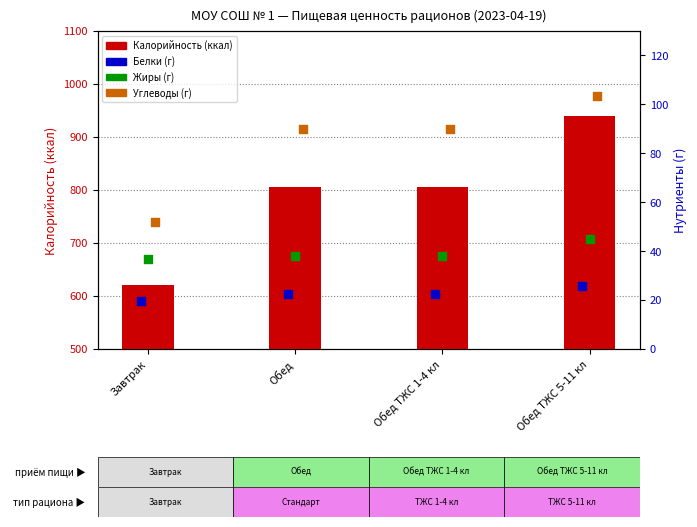

At how many categories does at least one series exceed 254?

4